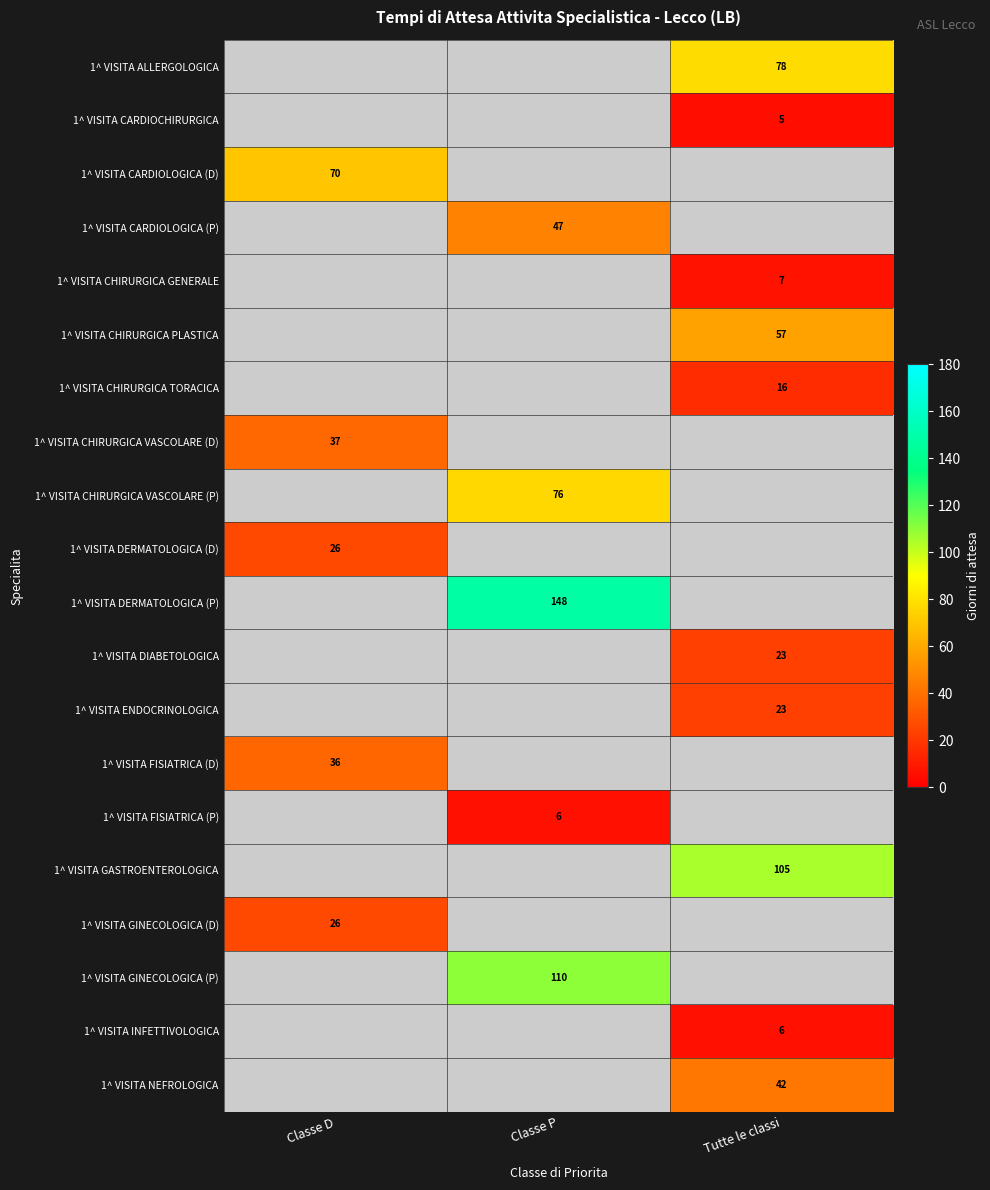

The value of 1^ VISITA ENDOCRINOLOGICA at Tutte le classi is 23. True or false?

True